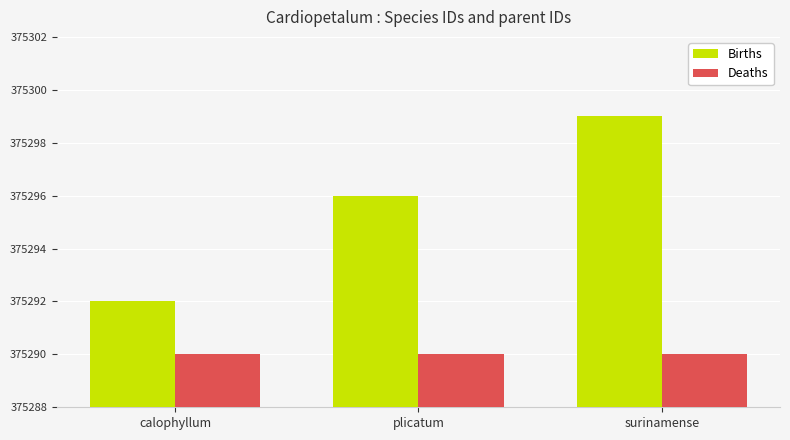

What is the difference between the highest and lowest values at surinamense?

9